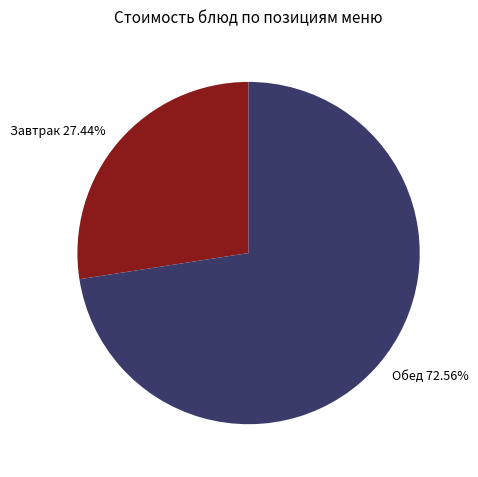

Rank the categories by value from highest to lowest.

Обед 72.56%, Завтрак 27.44%